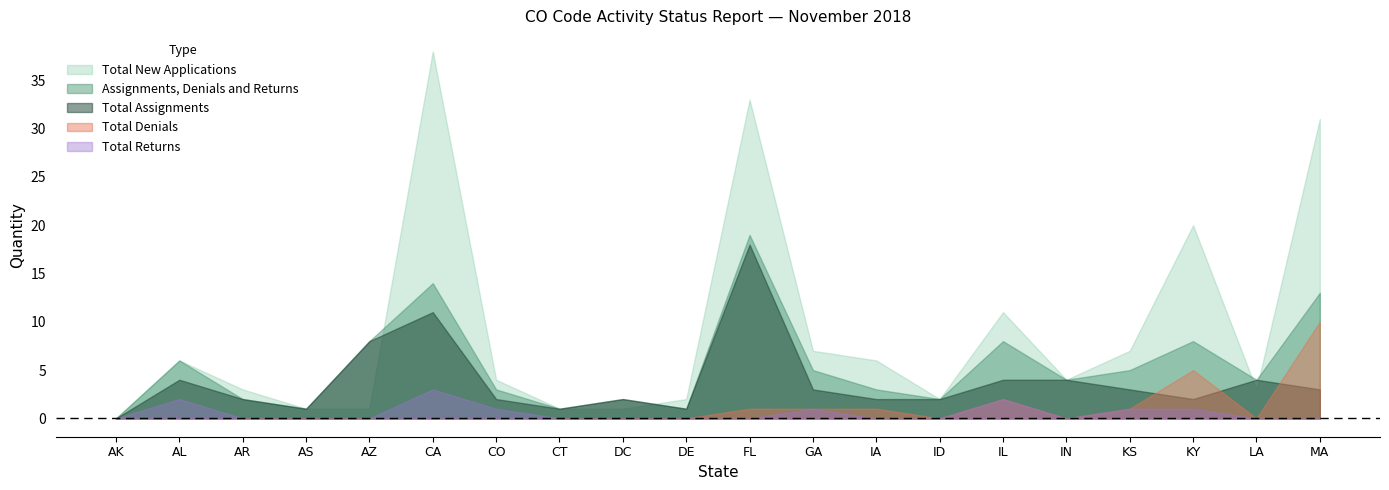

True or false: Total Denials and Total New Applications cross at least once.

False